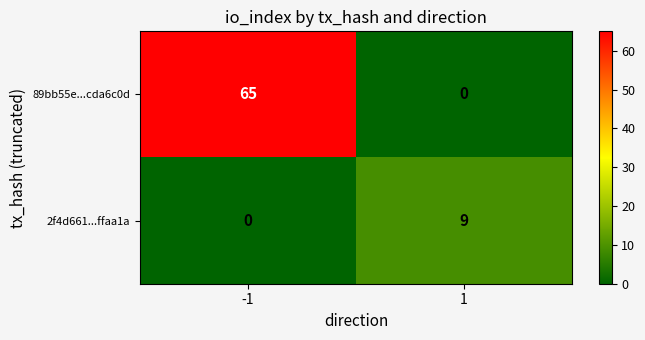

The 89bb55e...cda6c0d series shows 104 at -1. True or false?

False